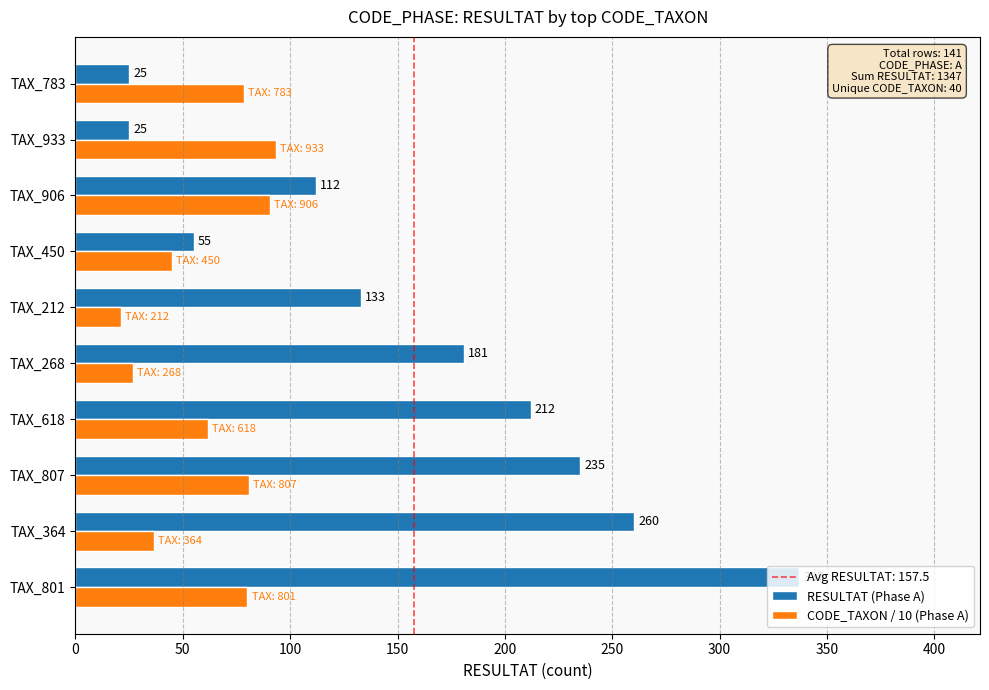

What is the sum of all CODE_TAXON / 10 (Phase A) values?

614.2